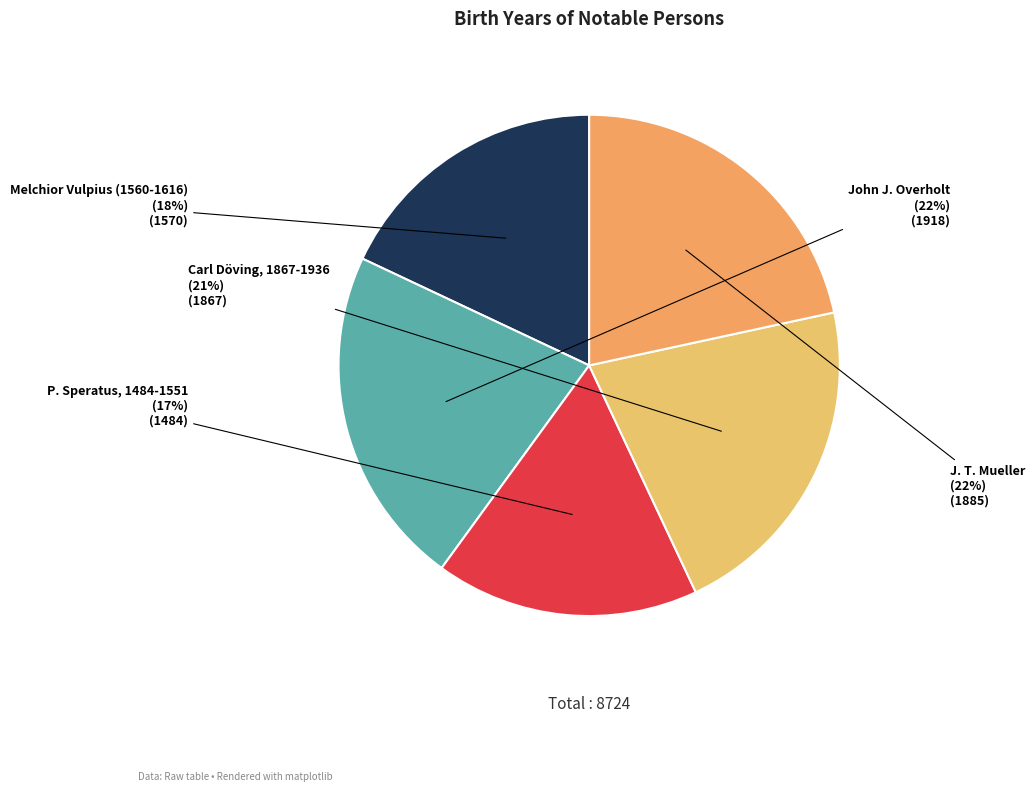

How many slices are in this pie chart?

5